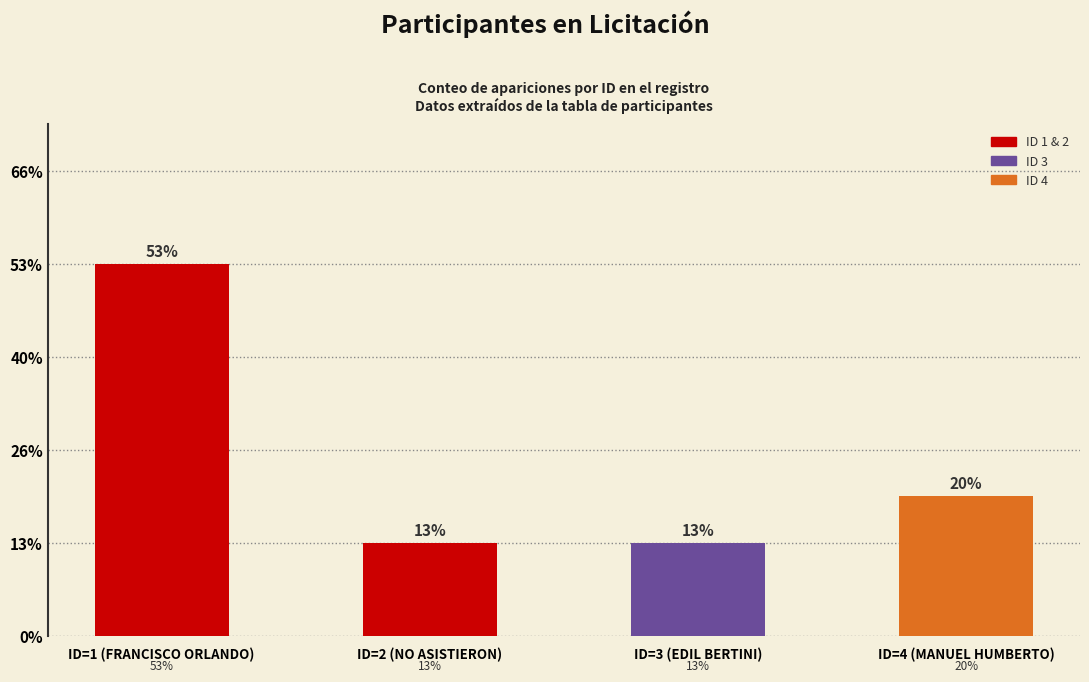

Between ID=1 (FRANCISCO ORLANDO) and ID=3 (EDIL BERTINI), which is larger?

ID=1 (FRANCISCO ORLANDO)